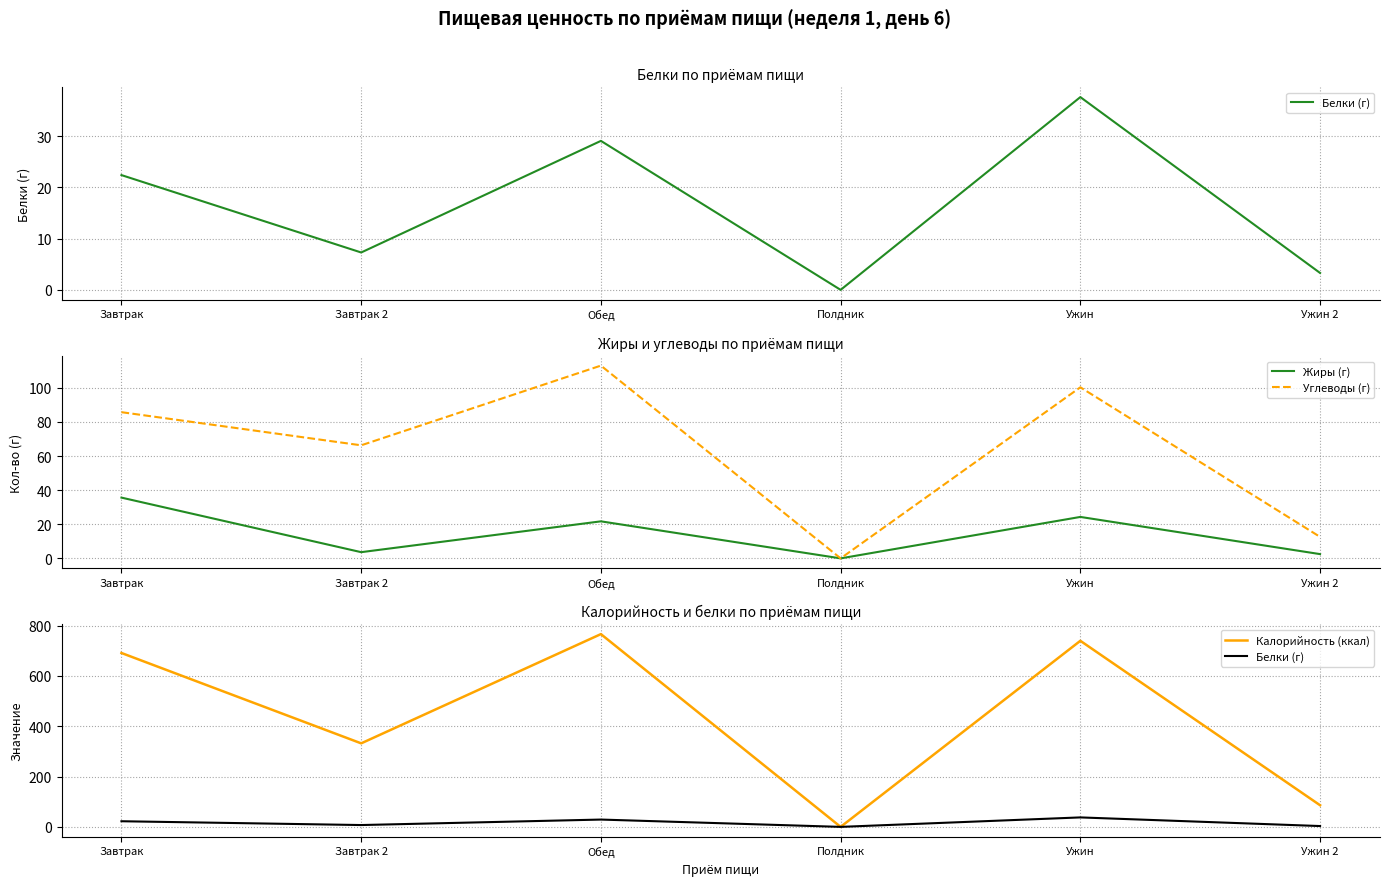

Reading right to left, transcribe all the data shown in this chart.

Белки (г): Ужин 2=3.3	Ужин=37.6	Полдник=0.0	Обед=29.1	Завтрак 2=7.3	Завтрак=22.4
Жиры (г): Ужин 2=2.5	Ужин=24.3	Полдник=0.0	Обед=21.7	Завтрак 2=3.6	Завтрак=35.6
Углеводы (г): Ужин 2=12.6	Ужин=100.3	Полдник=0.0	Обед=113.1	Завтрак 2=66.3	Завтрак=85.8
Калорийность (ккал): Ужин 2=86.0	Ужин=739.6	Полдник=0.0	Обед=766.2	Завтрак 2=332.0	Завтрак=691.1